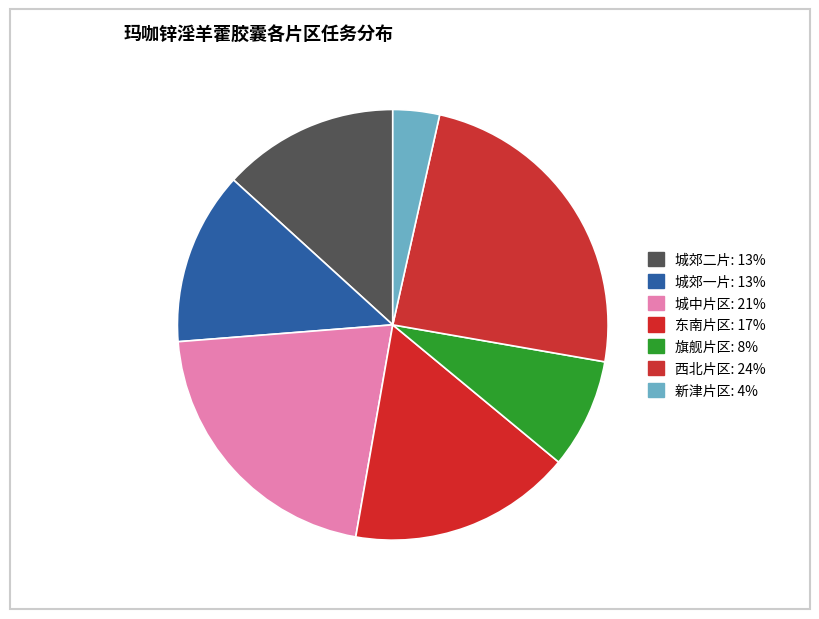

Which category has the smallest portion of the pie?

新津片区